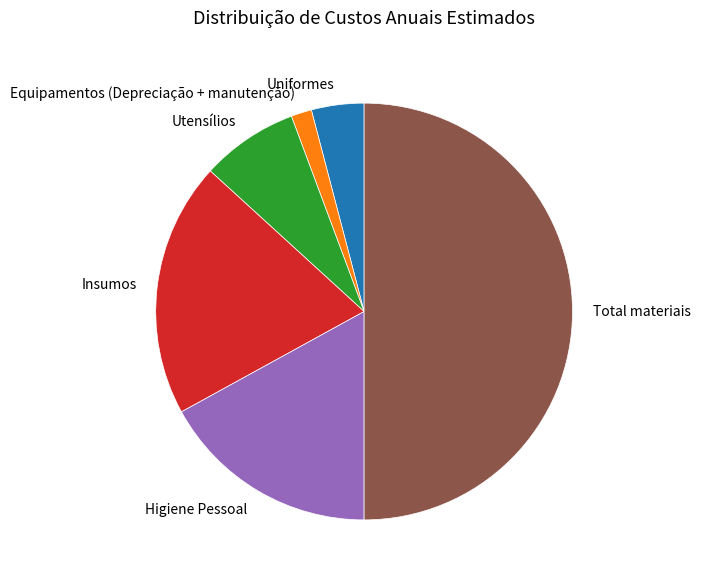

How many segments does this pie chart have?

6